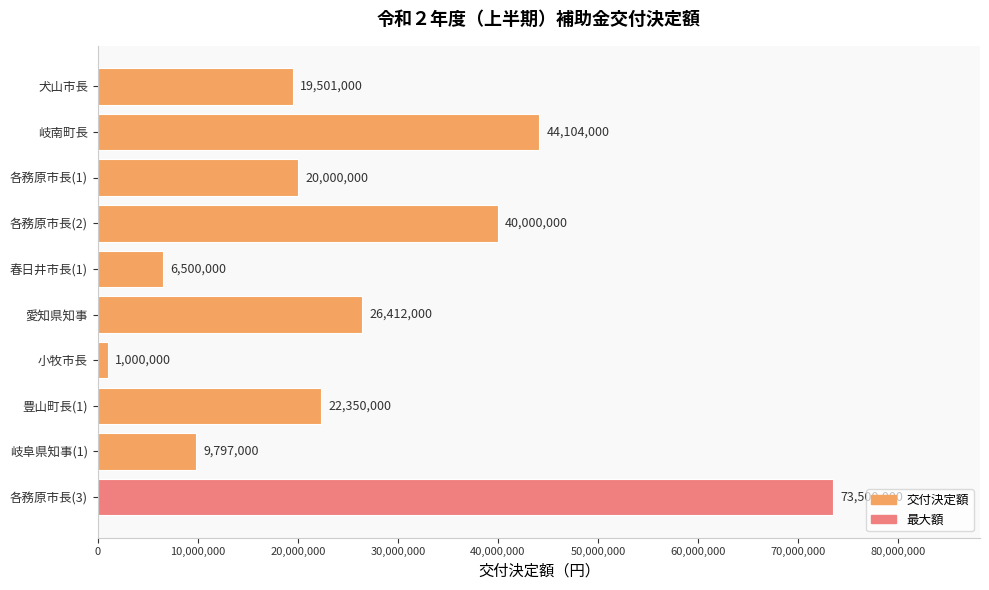

Approximately how many times larger is the value at 各務原市長(3) compared to 犬山市長?

3.8